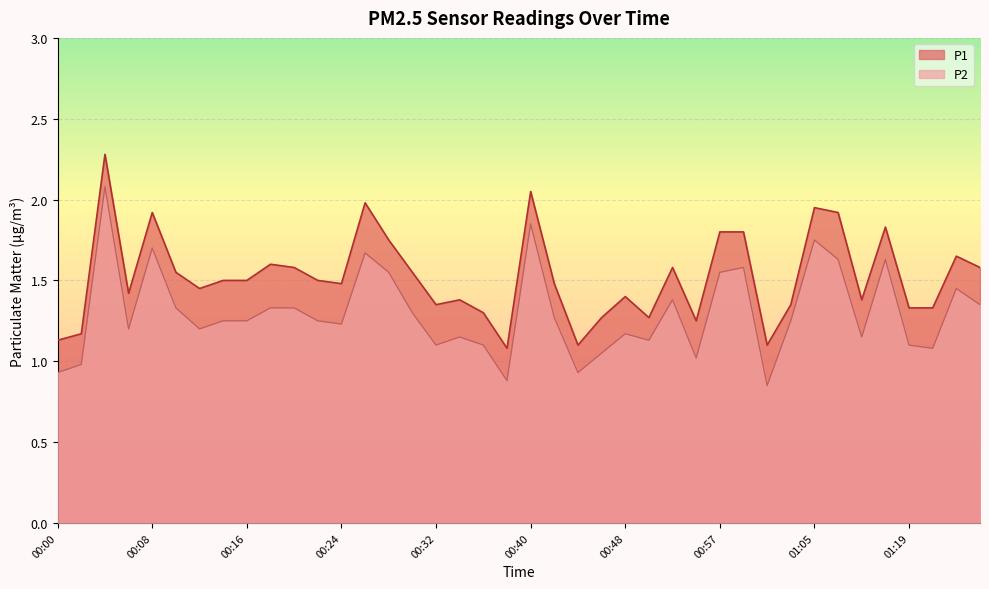

What is the difference between the maximum and minimum values in the P1 series?

1.2